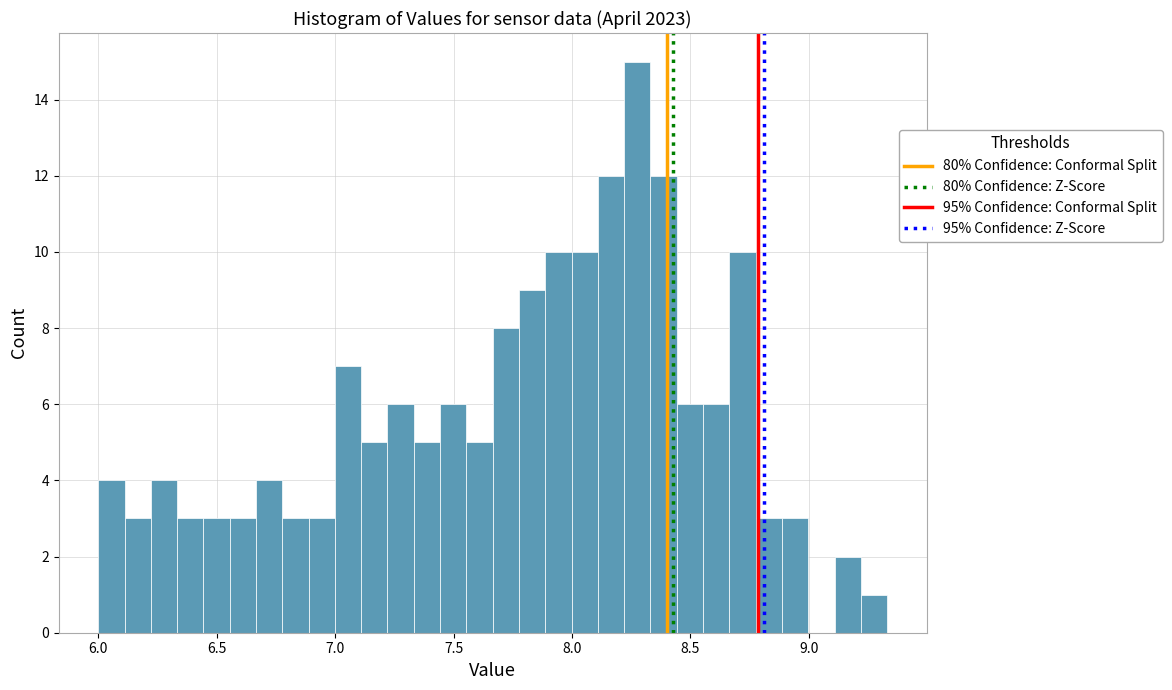

Around what value on the x-axis is the tallest bar? Give the approximate position of its centre, as read against the axis.

8.30